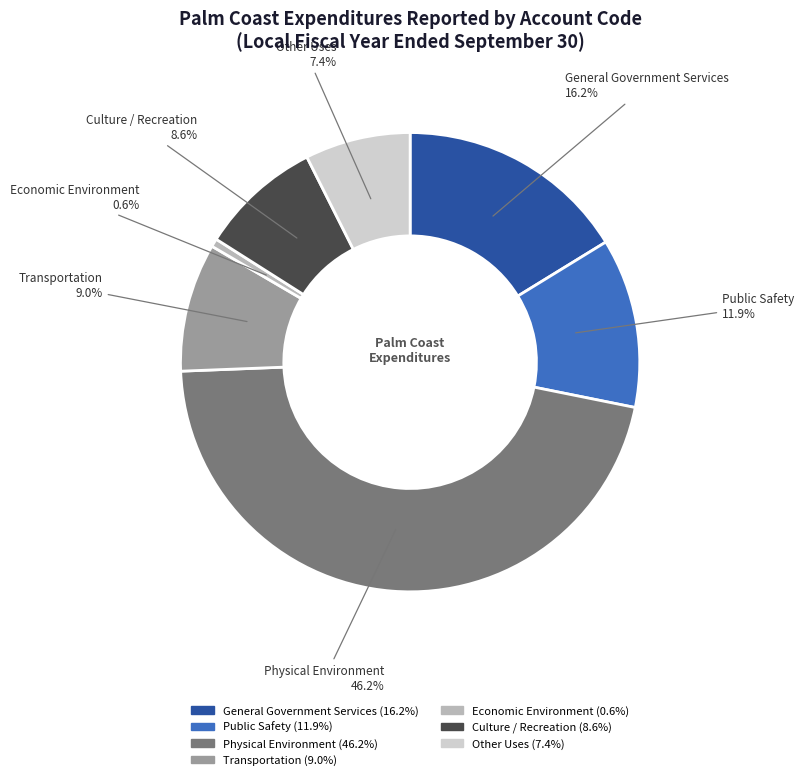

Do General Government Services and Culture / Recreation together represent more than half of the pie?

No